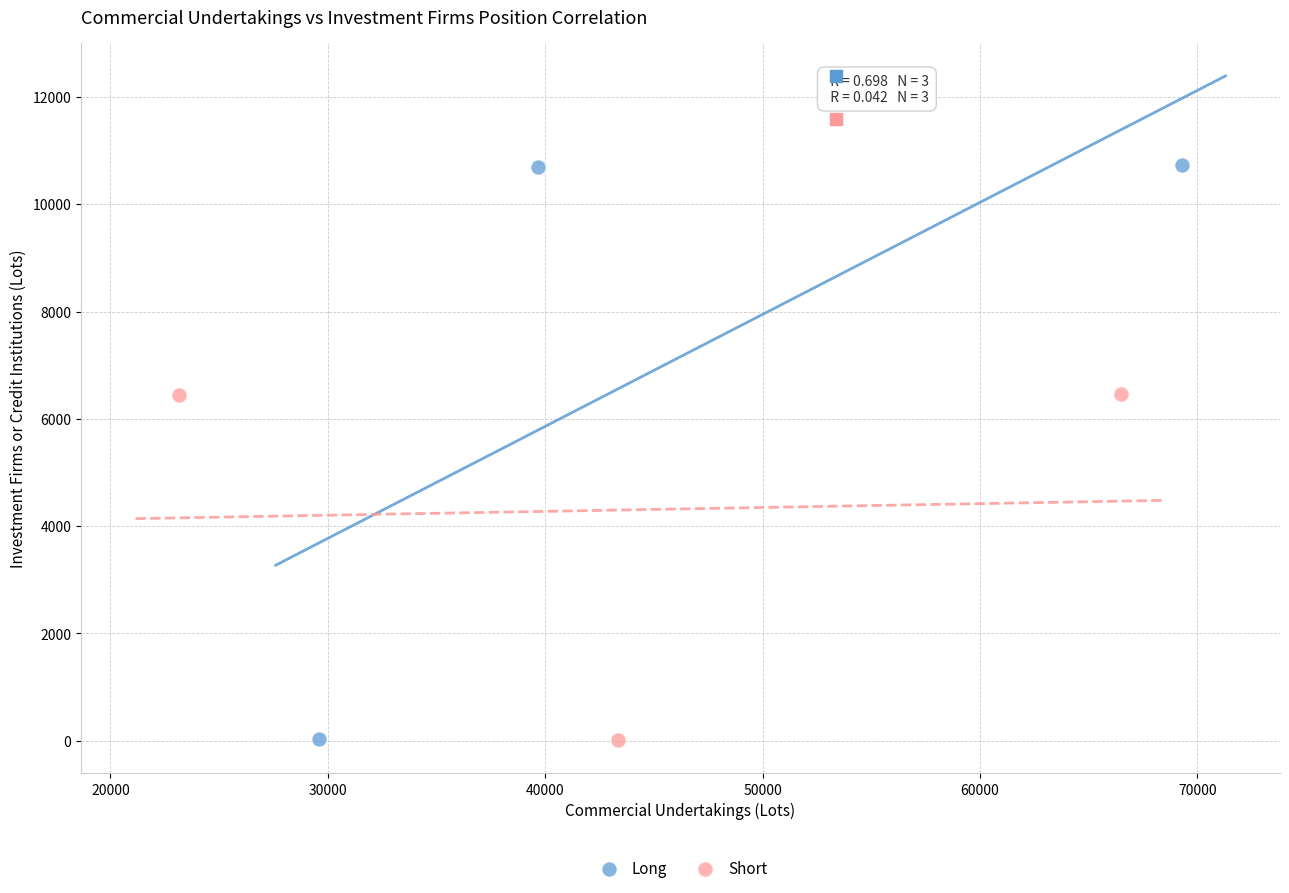

Which series contains the highest Y value?

Long